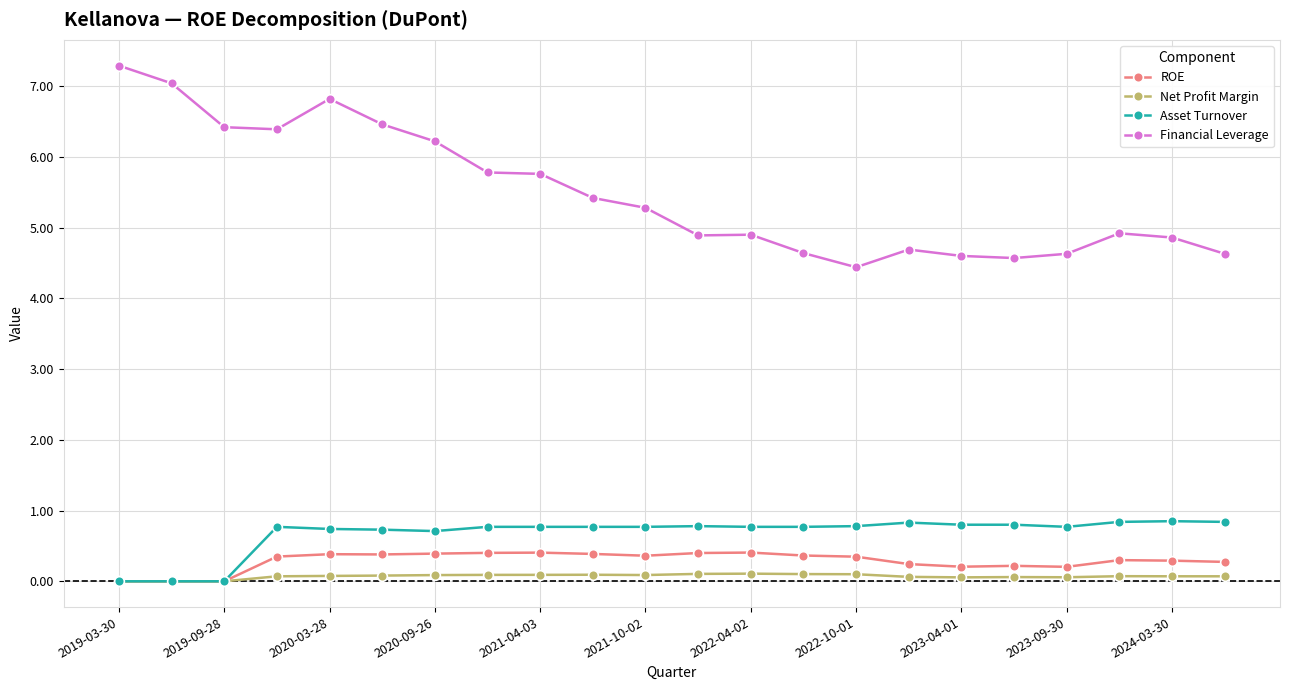

Which series has the widest spread of values?

Financial Leverage